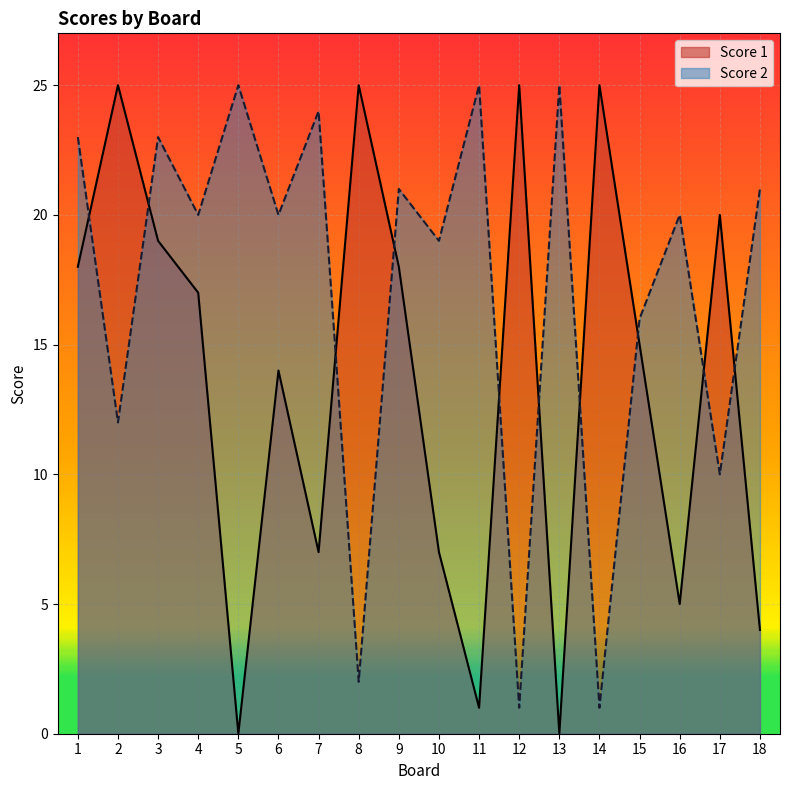

The Score 1 series shows 4 at 18. True or false?

True